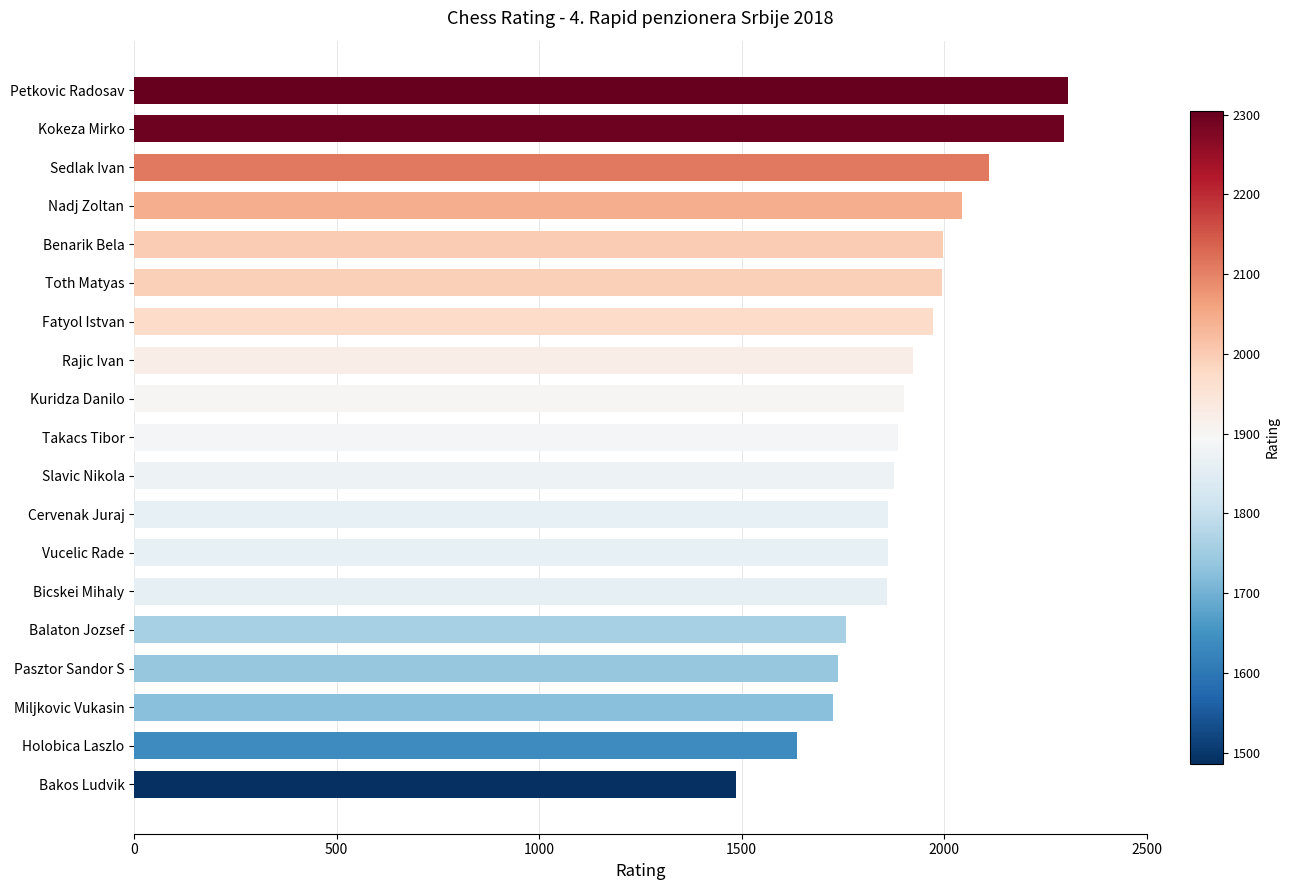

Approximately how many times larger is the value at Kokeza Mirko compared to Toth Matyas?

1.2